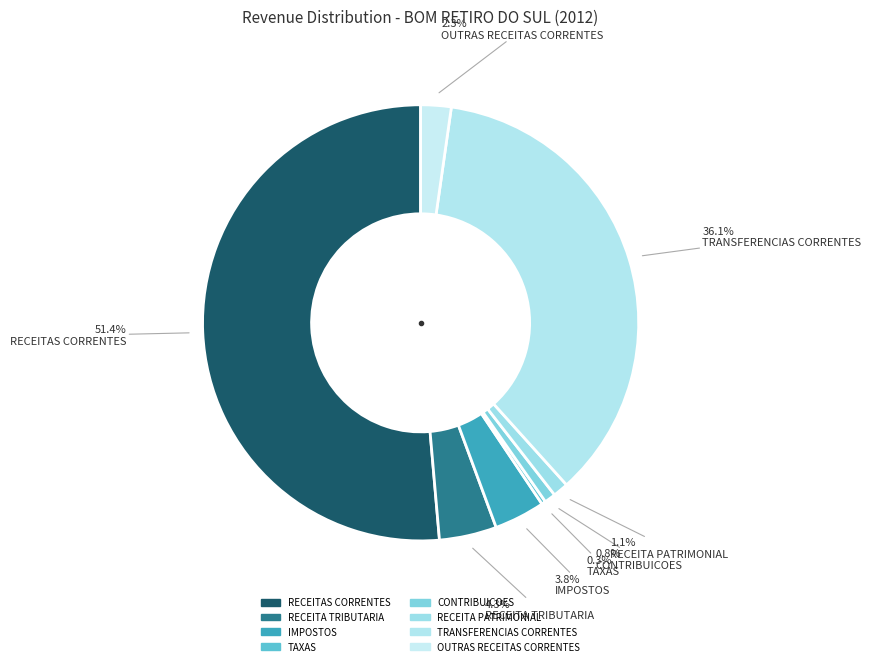

What is the change in value from CONTRIBUICOES to TRANSFERENCIAS CORRENTES?

+14850000.0